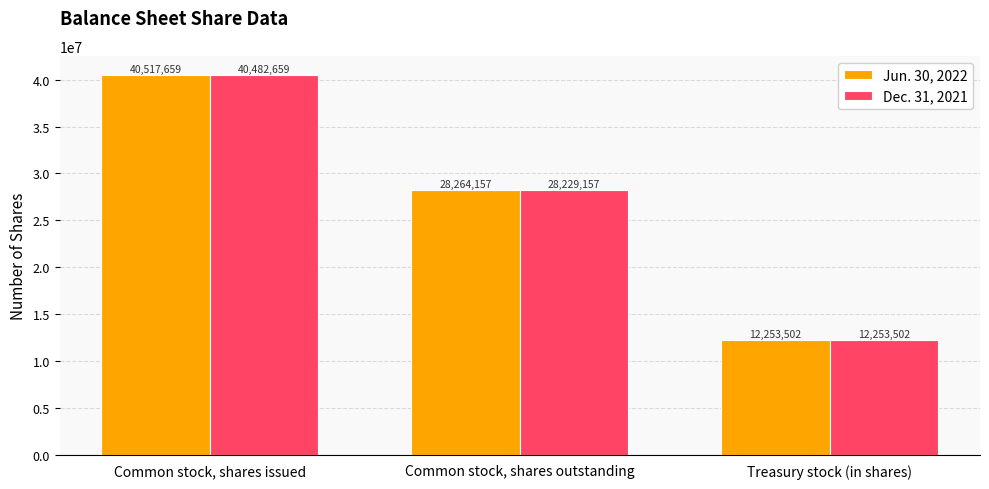

List the series in order of their overall mean, highest first.

Jun. 30, 2022, Dec. 31, 2021